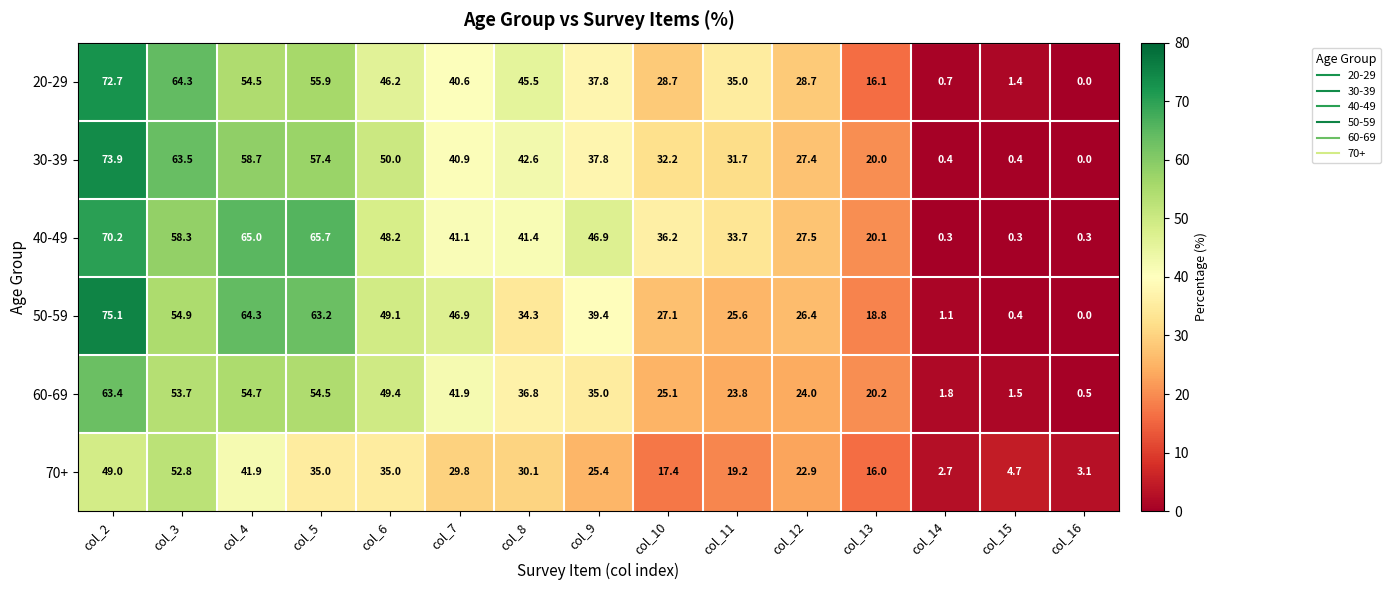

True or false: 40-49 has a value of 41.1 at col_7.

True